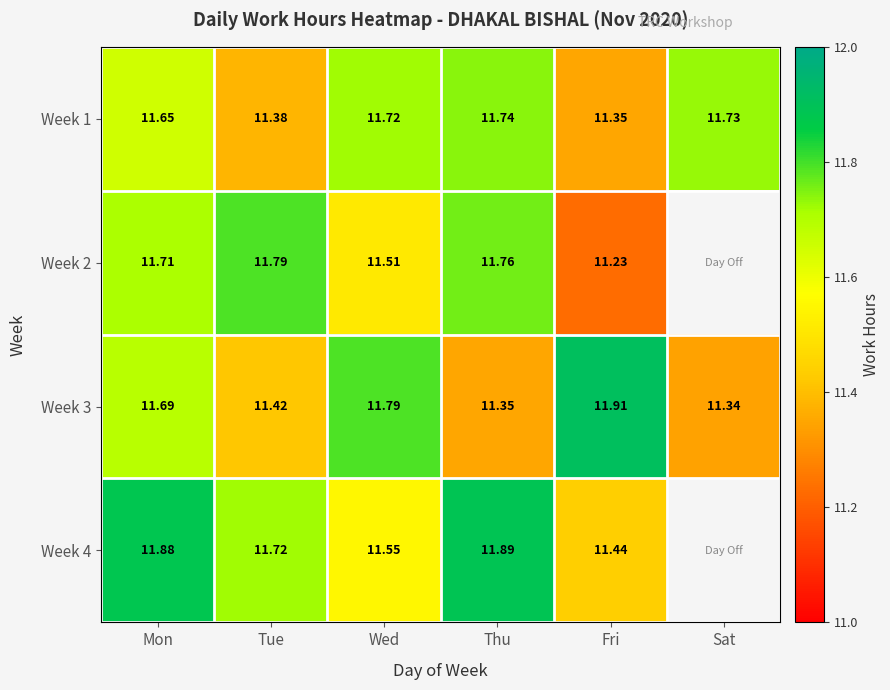

What is the total value across all series at Fri?

45.9